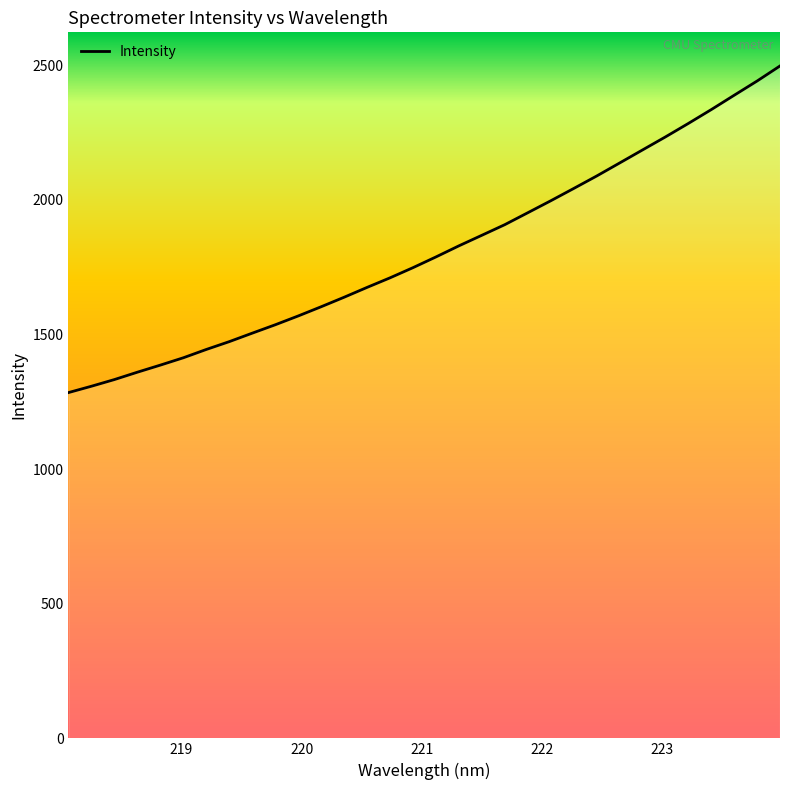

What is the greatest value displayed?

2496.5